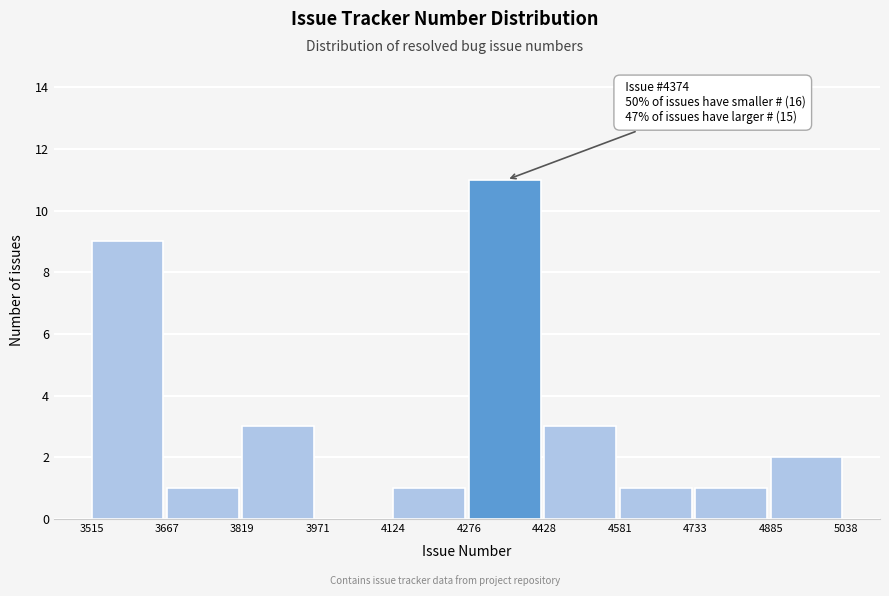

Which range on the x-axis has the tallest bar?

4276 to 4428